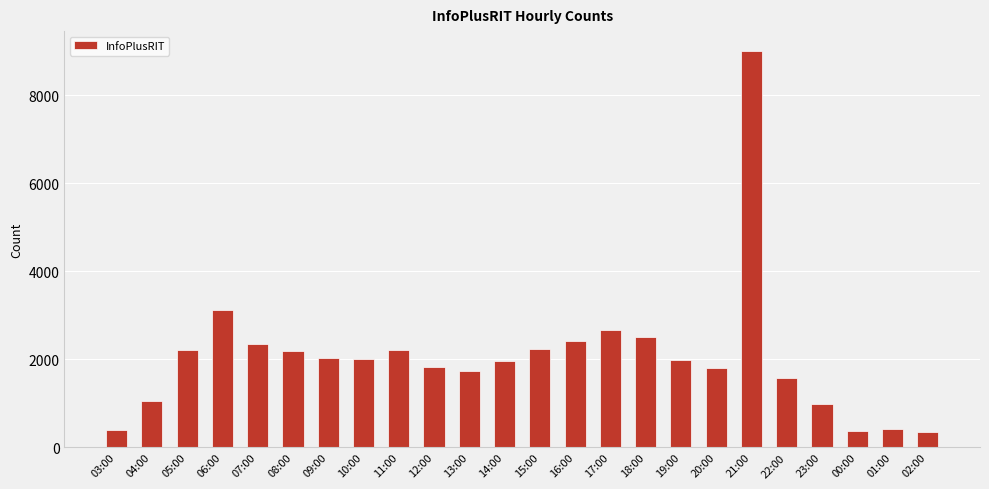

Between 16:00 and 17:00, which is larger?

17:00